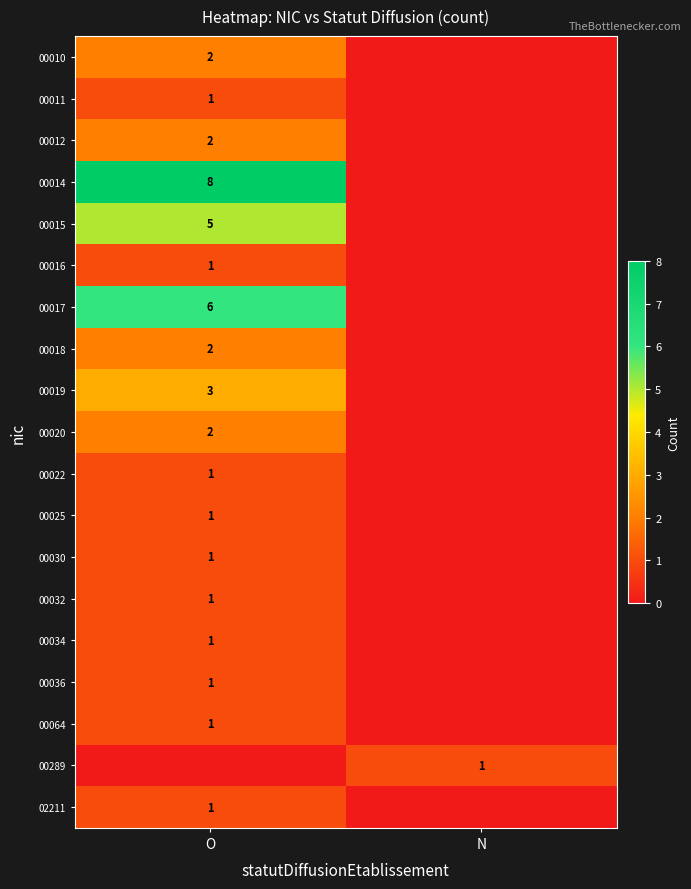

The value of 00025 at O is 2. True or false?

False